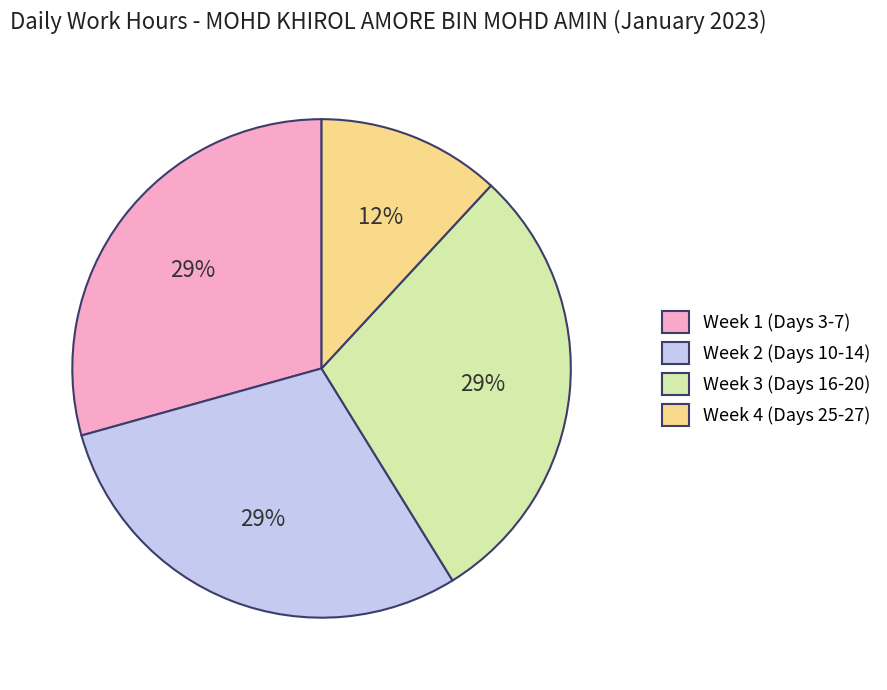

To the nearest percent, what percentage of the pie is Week 3 (Days 16-20)?

29%